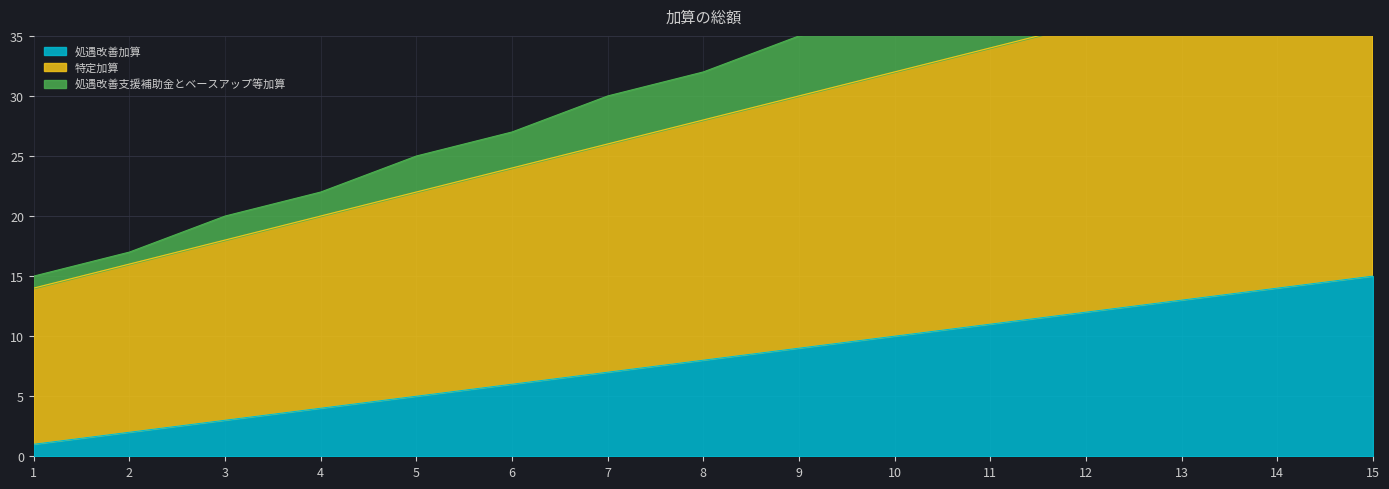

True or false: 特定加算 and 処遇改善支援補助金とベースアップ等加算 cross at least once.

False